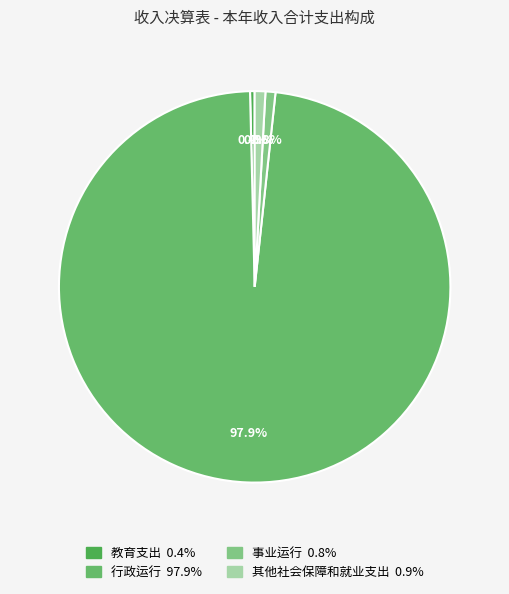

Between 教育支出 and 行政运行, which is larger?

行政运行